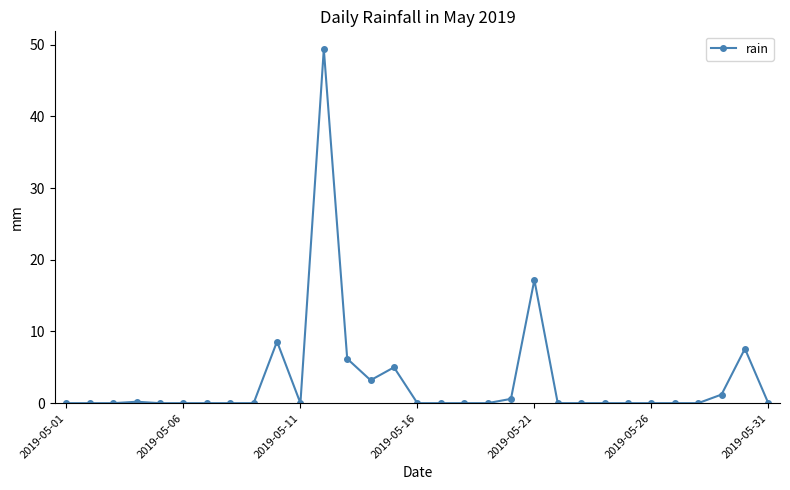

True or false: the data has more than 0 interior local peaks.

True